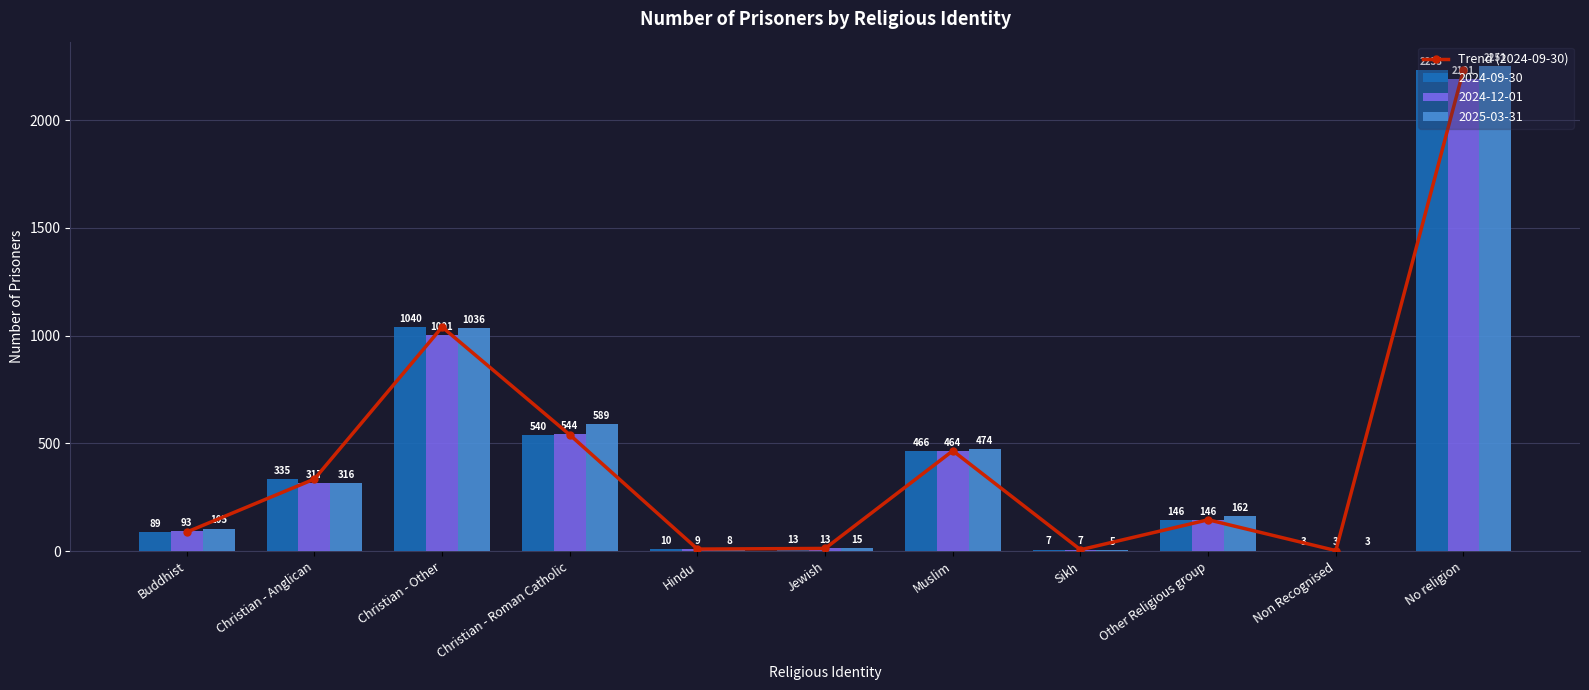

Rank the categories by value from highest to lowest.

No religion, Christian - Other, Christian - Roman Catholic, Muslim, Christian - Anglican, Other Religious group, Buddhist, Jewish, Hindu, Sikh, Non Recognised